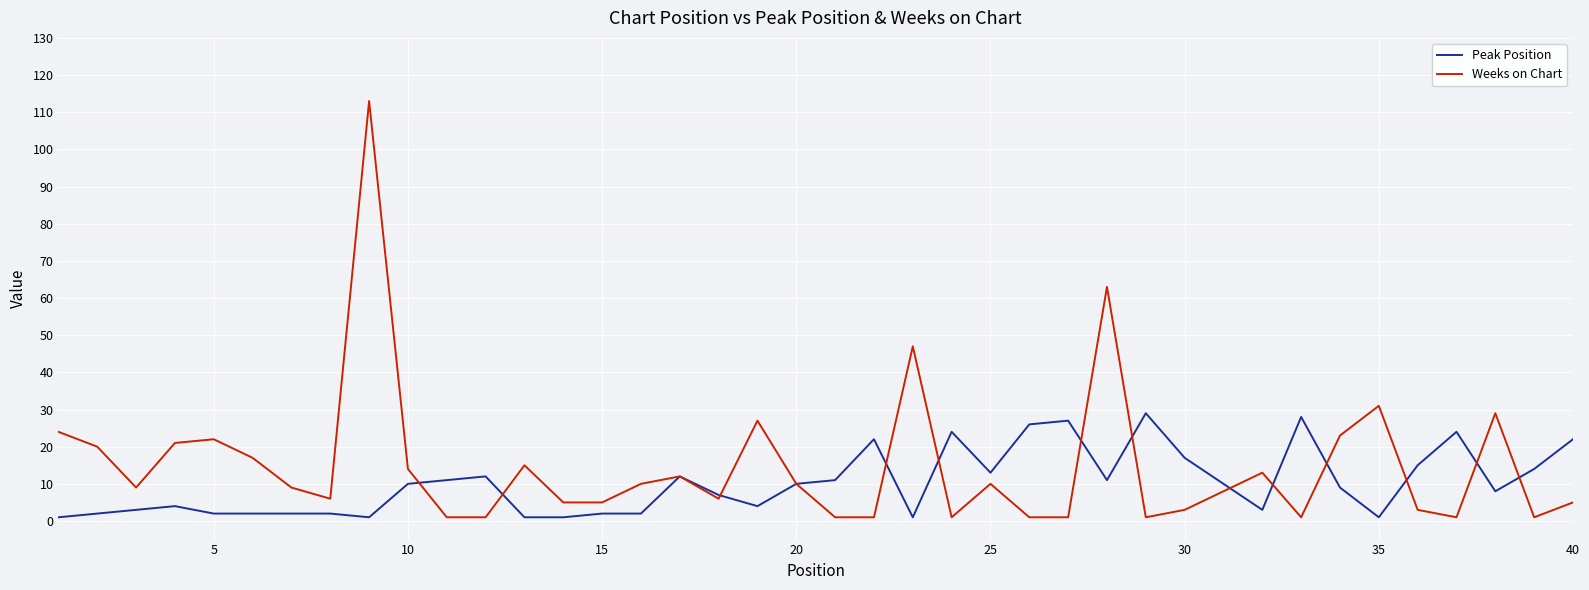

Rank the series by their maximum value, from highest to lowest.

Weeks on Chart, Peak Position